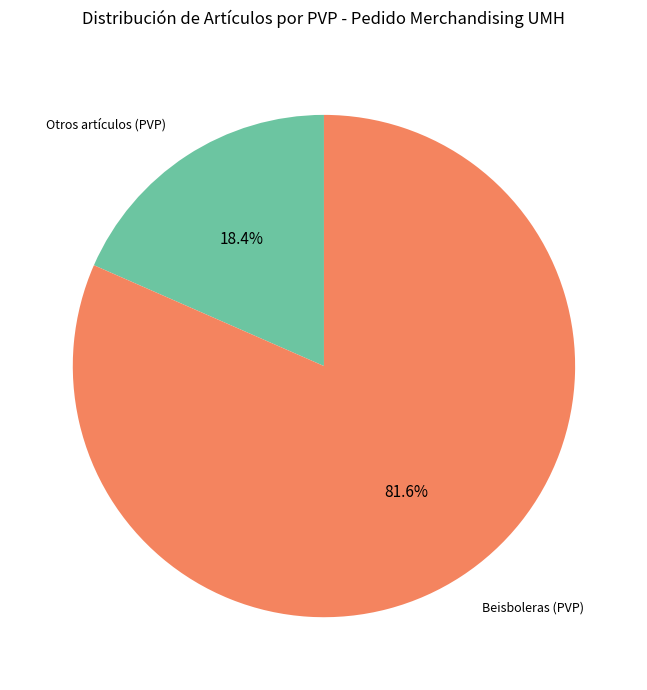

Between Otros artículos (PVP) and Beisboleras (PVP), which is larger?

Beisboleras (PVP)